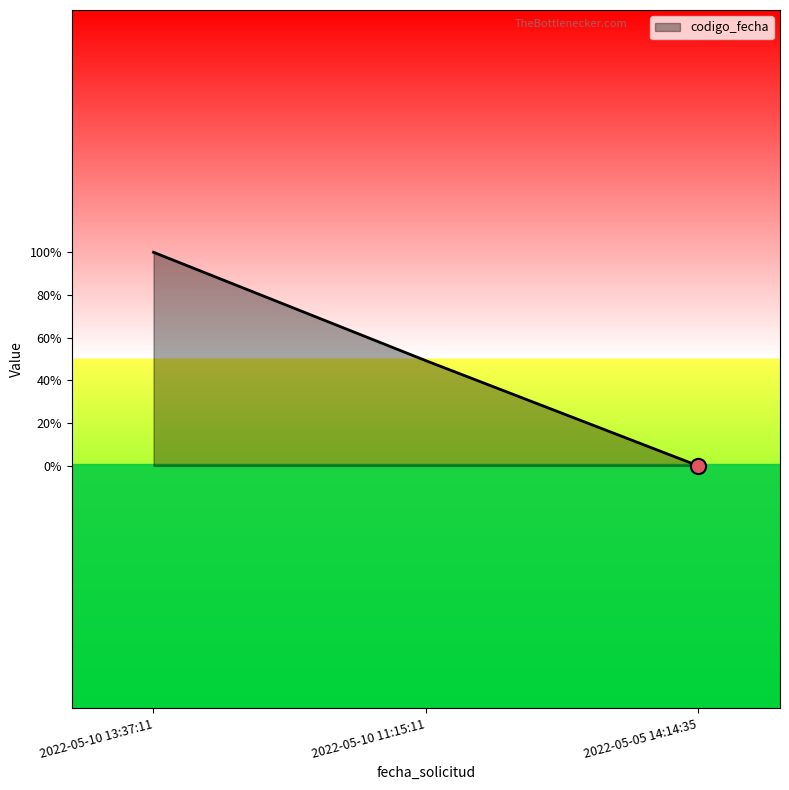

Approximately how many times larger is the value at 2022-05-10 11:15:11 compared to 2022-05-10 13:37:11?

1.0